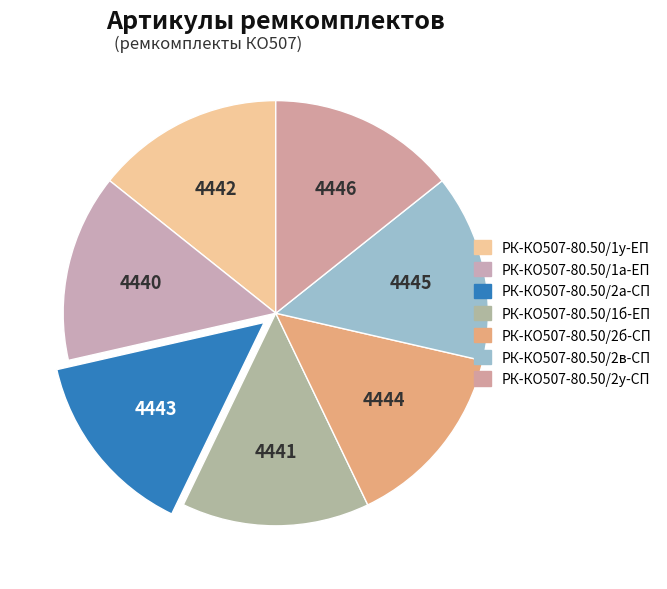

Is there any slice that represents more than half of the pie?

No